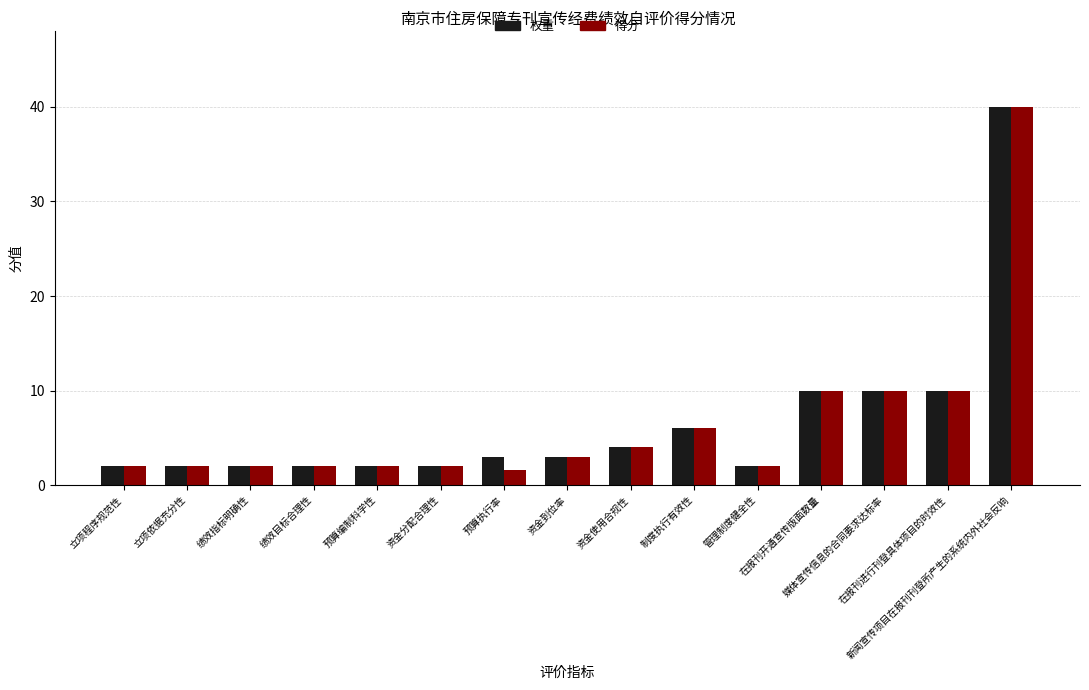

How many groups of bars are there?

15